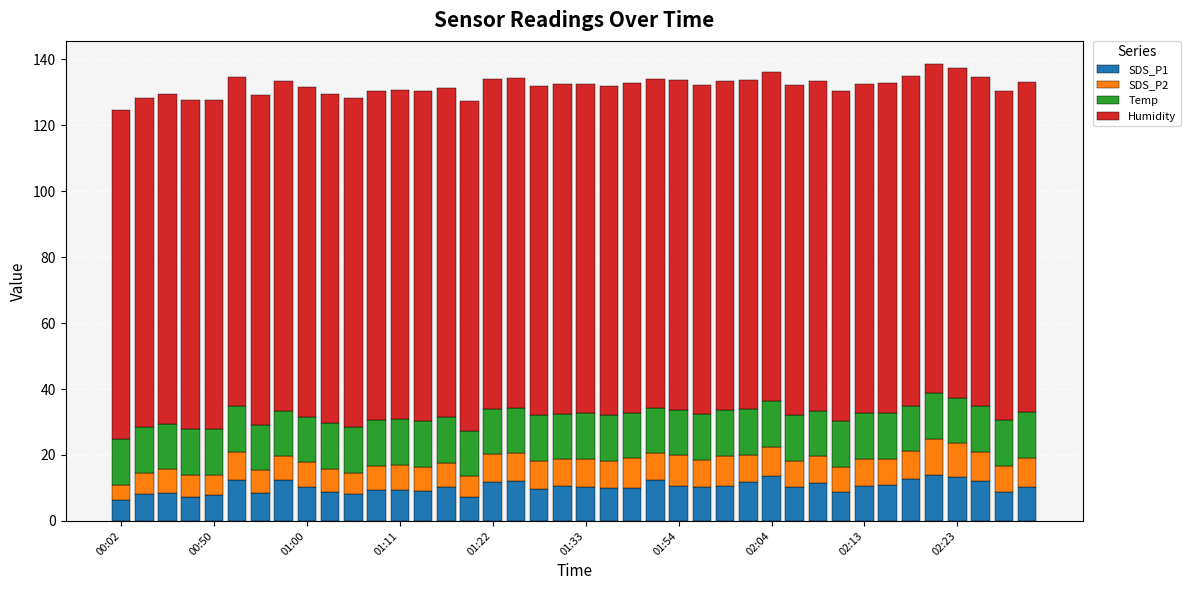

What is the sum of all SDS_P1 values?

411.3